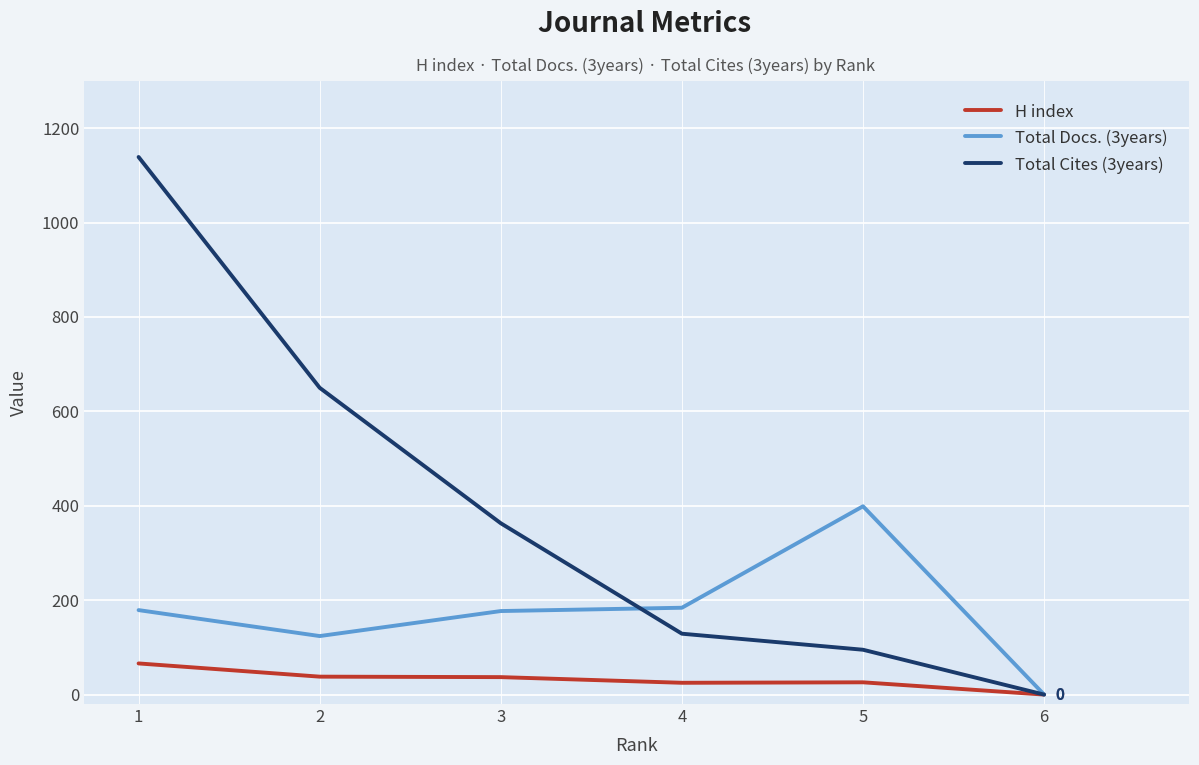

At which category is the sum across all series the highest?

1